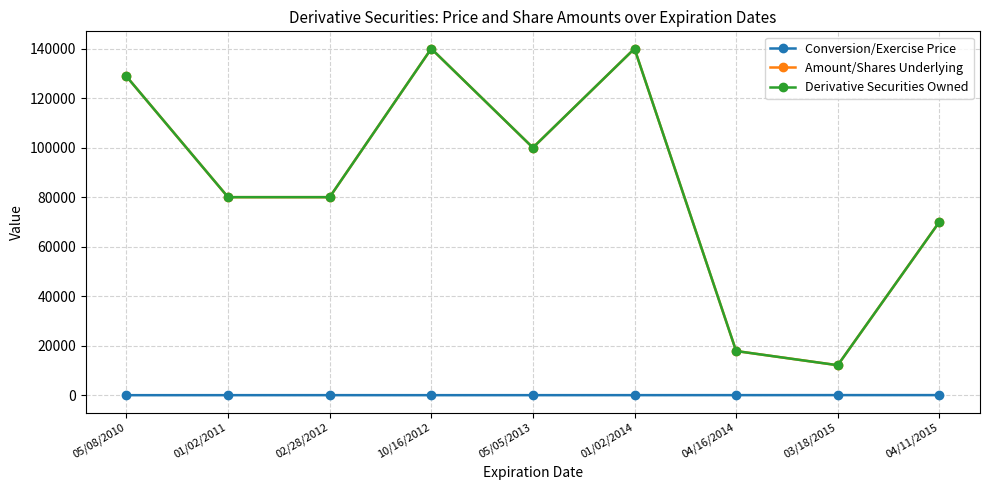

At which category does Amount/Shares Underlying reach its first local valley?

05/05/2013